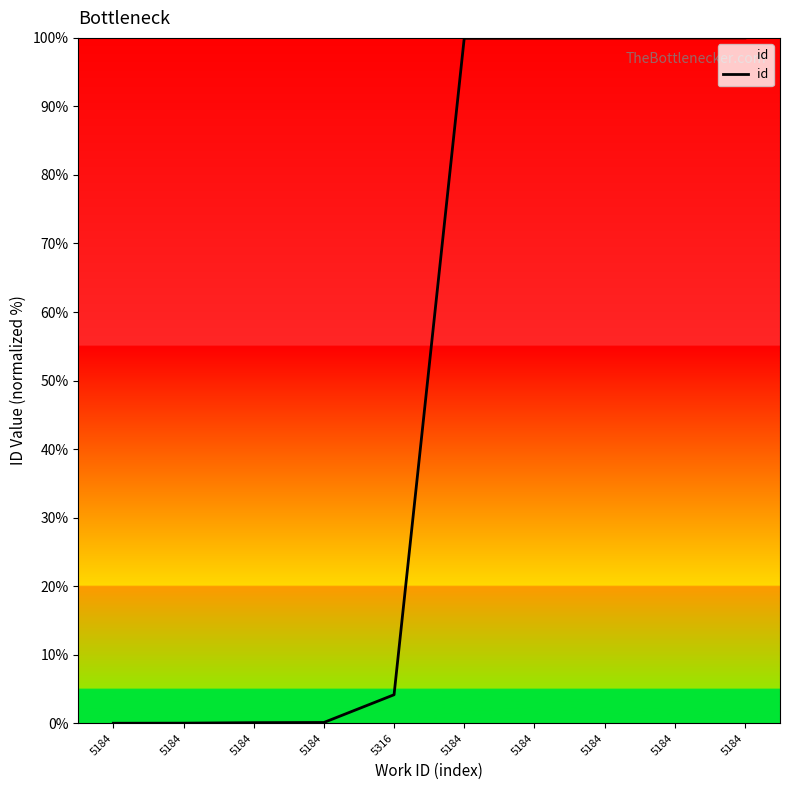

At which label does the data first exceed 99?

5184